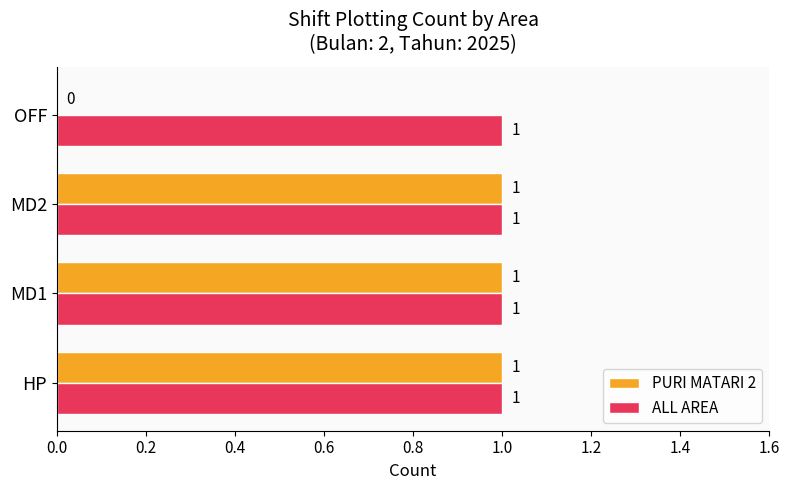

Count the number of categories in the chart.

4